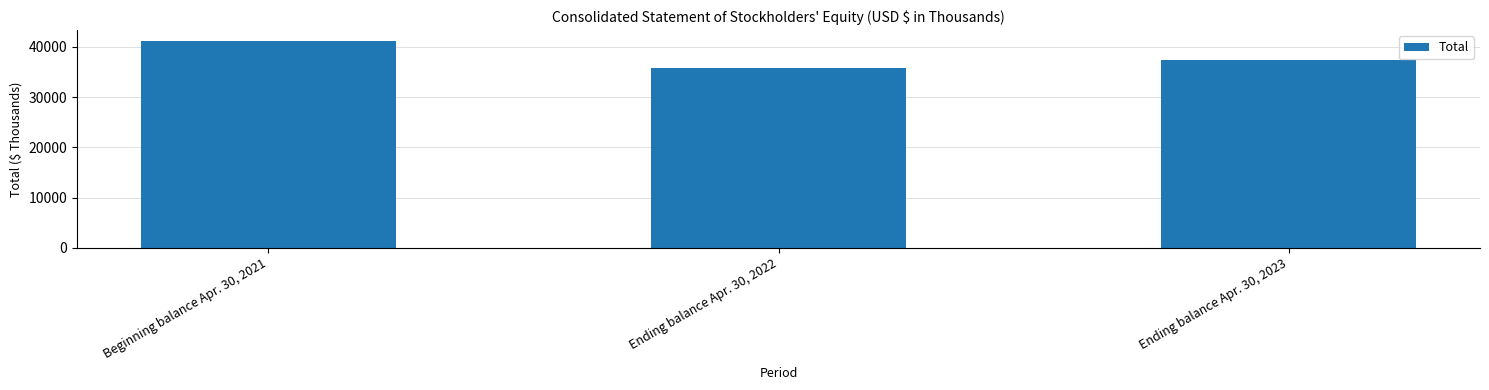

Which has a higher value, Ending balance Apr. 30, 2023 or Ending balance Apr. 30, 2022?

Ending balance Apr. 30, 2023